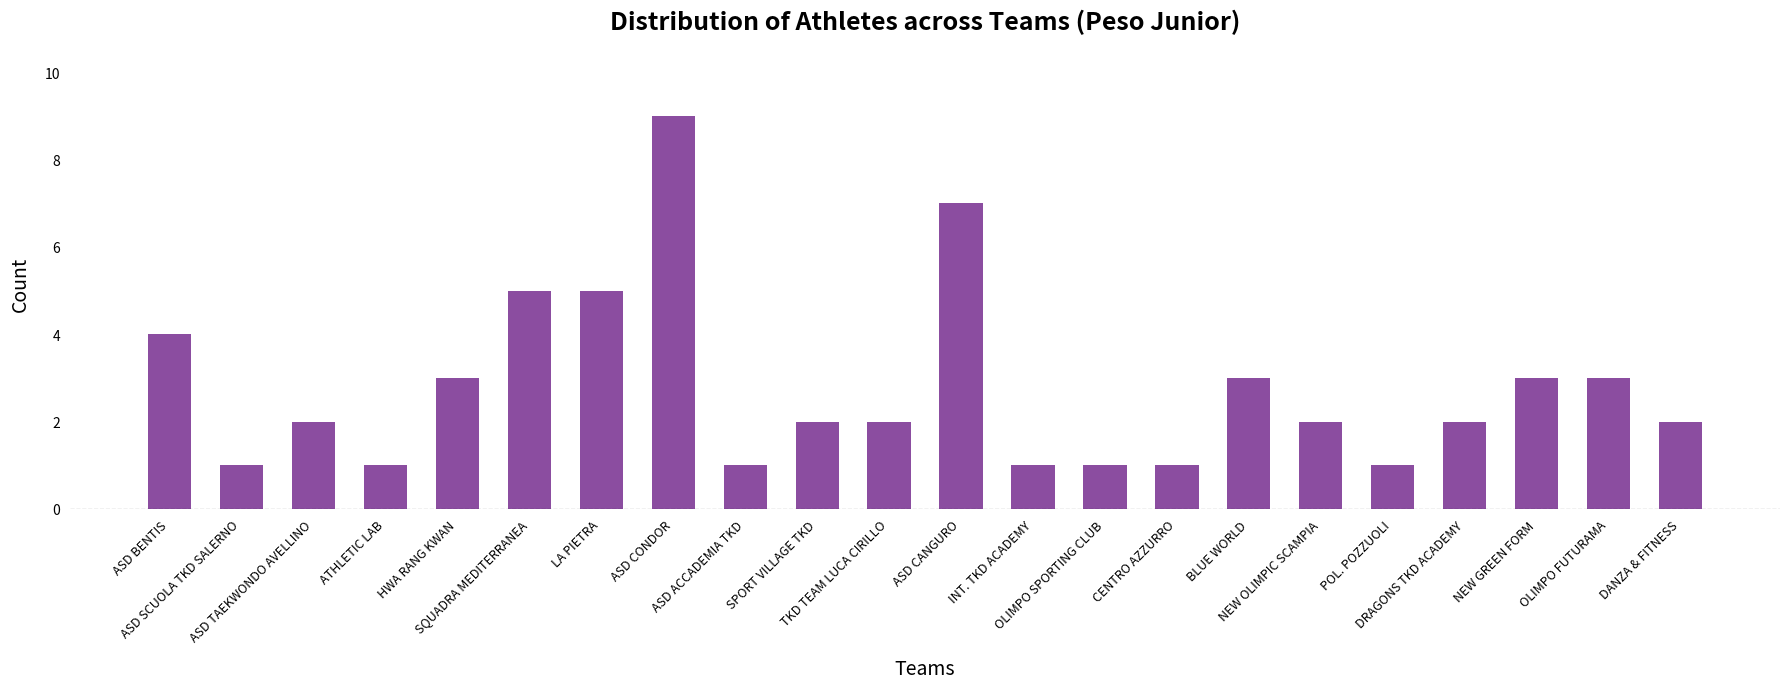

True or false: the data shows 3 at NEW GREEN FORM.

True